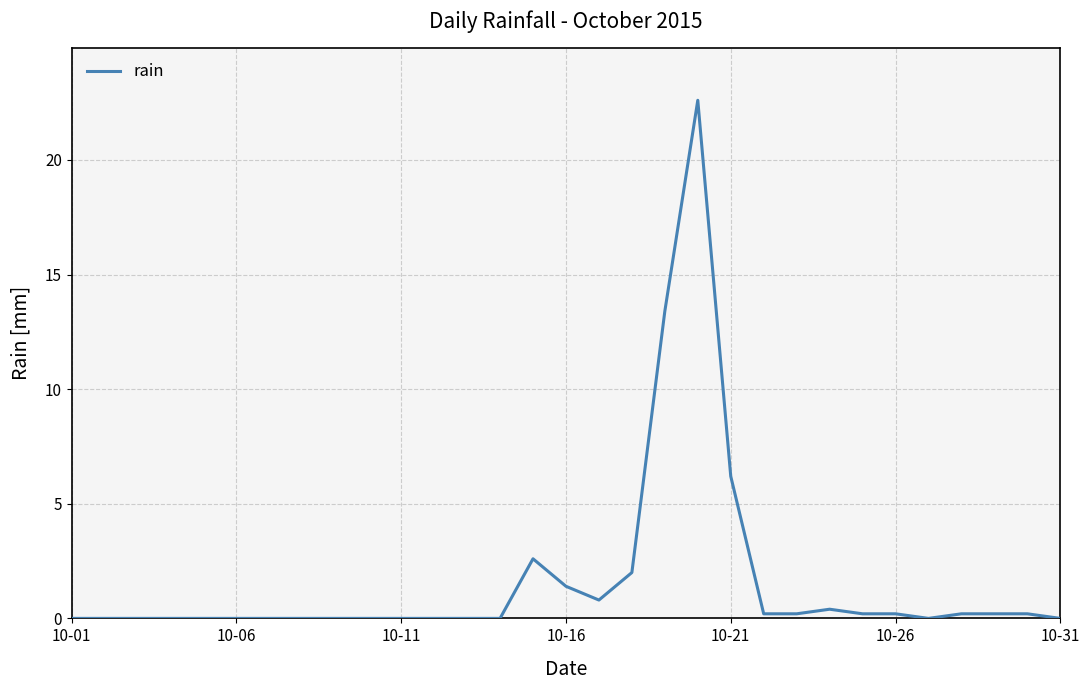

What is the difference between the maximum and minimum values?

22.6